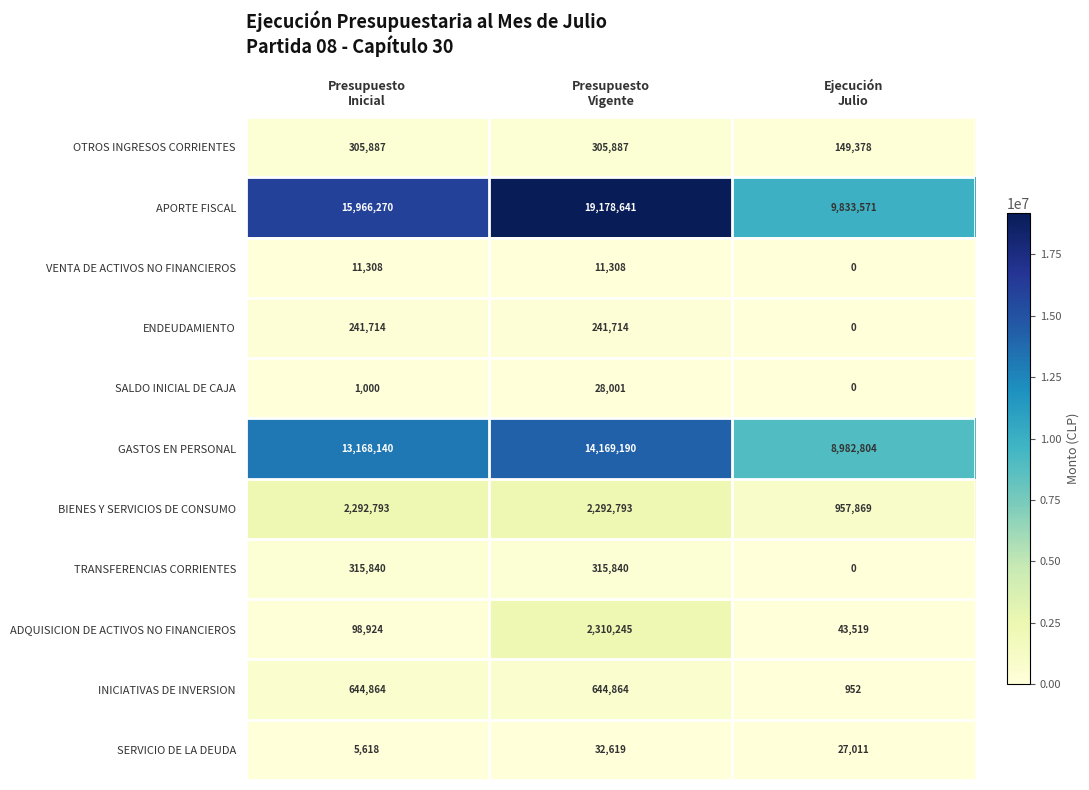

How many TRANSFERENCIAS CORRIENTES values are between 0 and 315840?

3